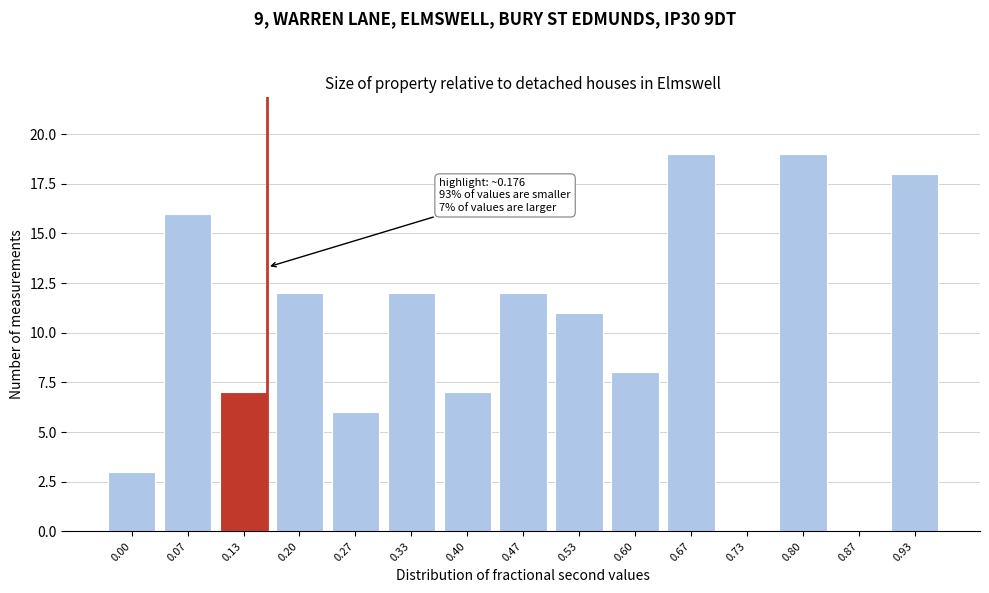

Reading left to right, transcribe all the data shown in this chart.

0.00=3	0.07=16	0.13=7	0.20=12	0.27=6	0.33=12	0.40=7	0.47=12	0.53=11	0.60=8	0.67=19	0.73=0	0.80=19	0.87=0	0.93=18